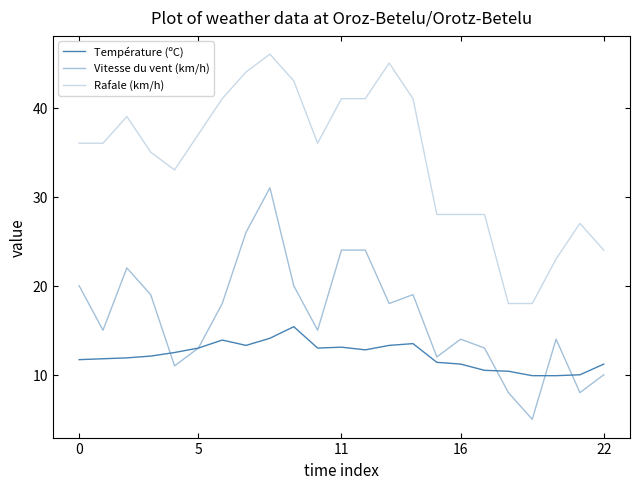

How many lines are shown in the chart?

3